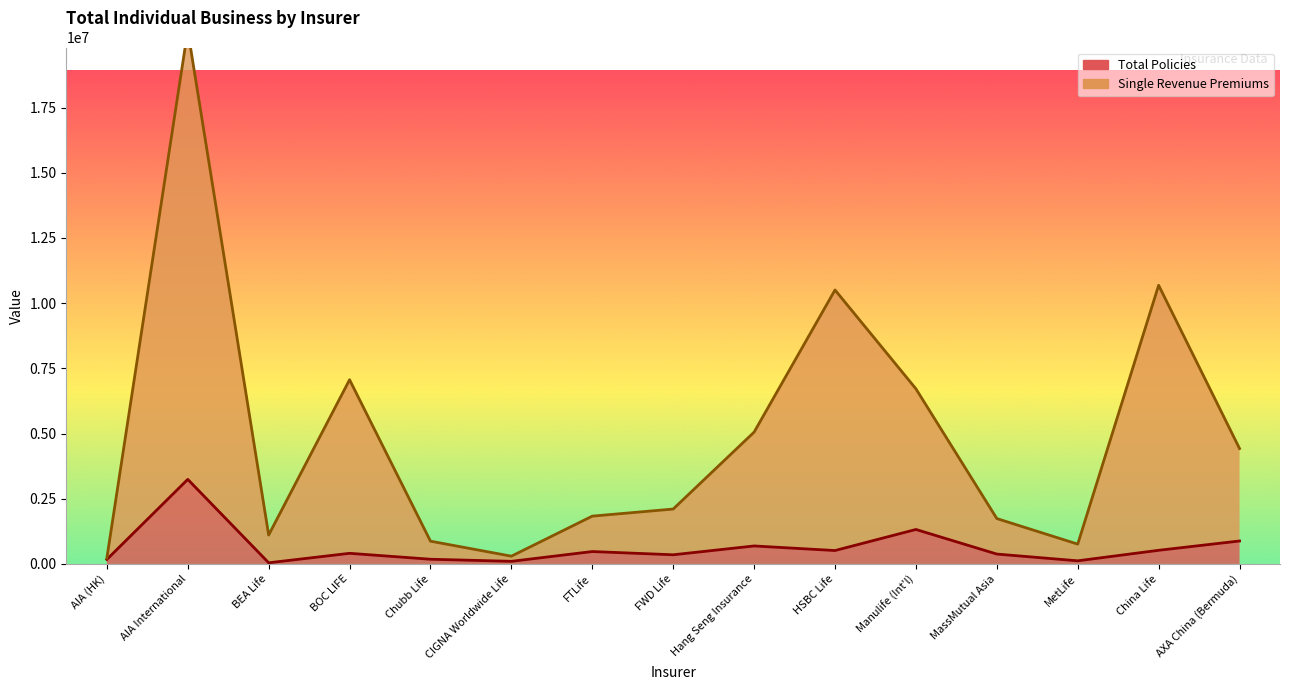

Rank the series by their average value, from highest to lowest.

Single Revenue Premiums, Total Policies